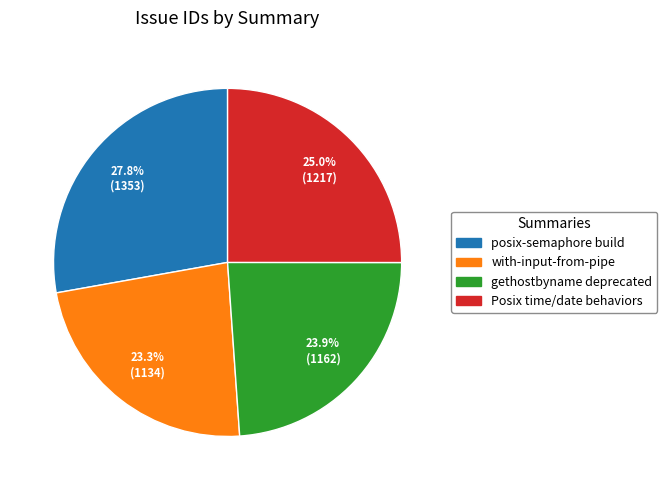

Is there a majority slice in this chart?

No